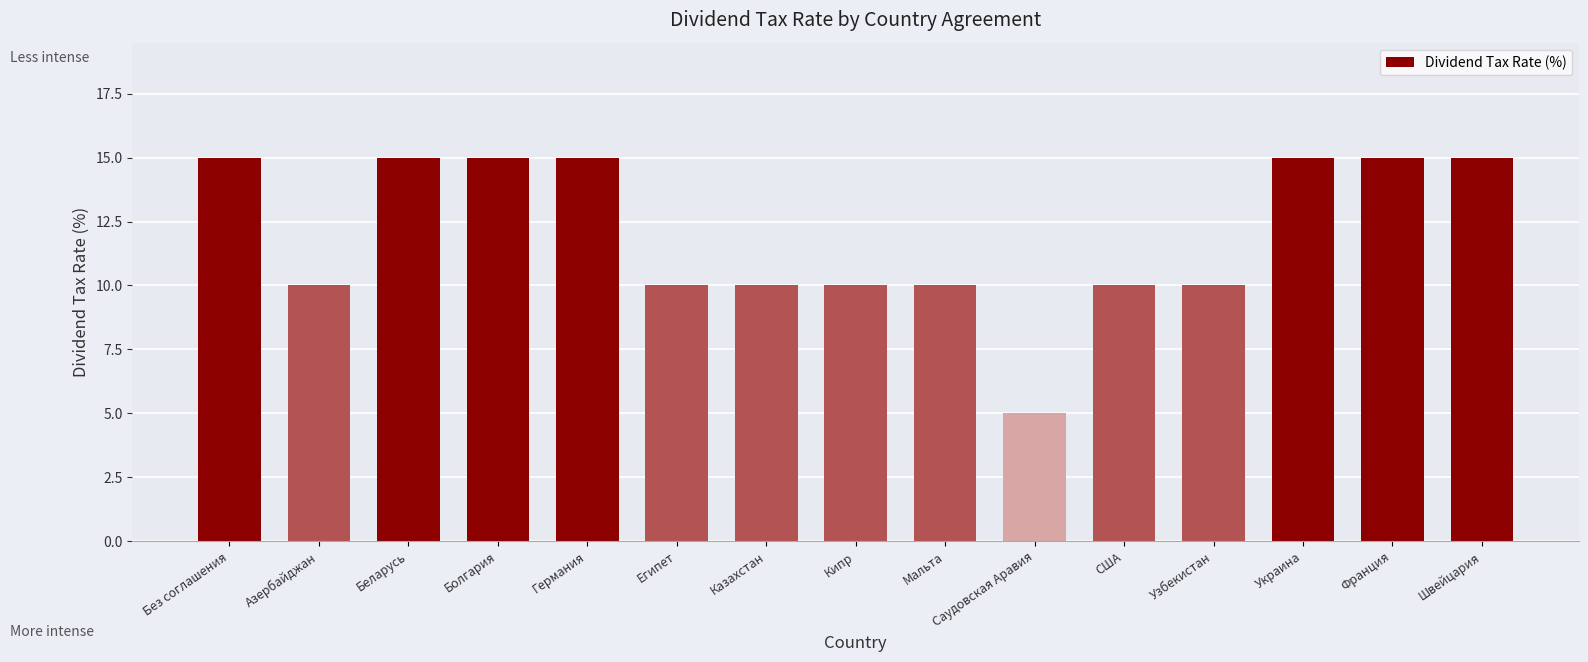

How many values are between 10 and 15?

14